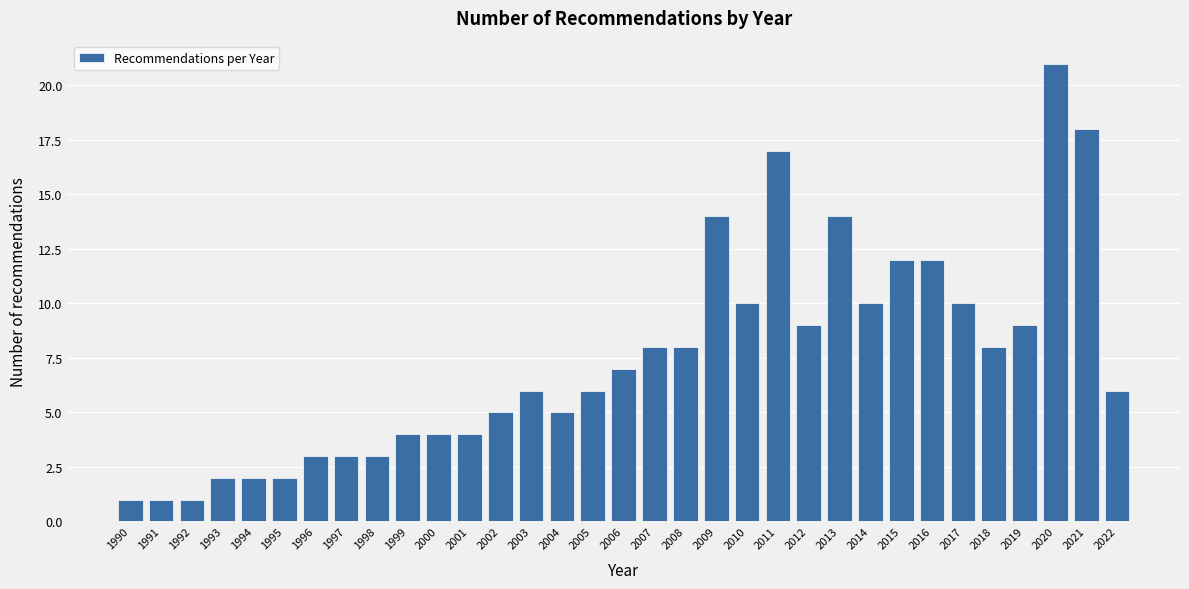

What is the value of the 25th bar from the left?

10